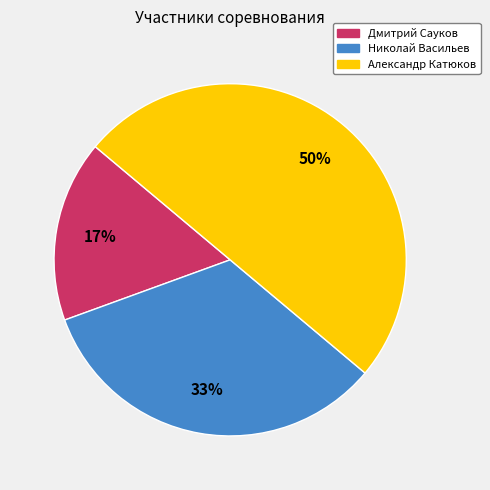

The Дмитрий Сауков slice represents 9% of the pie. True or false?

False